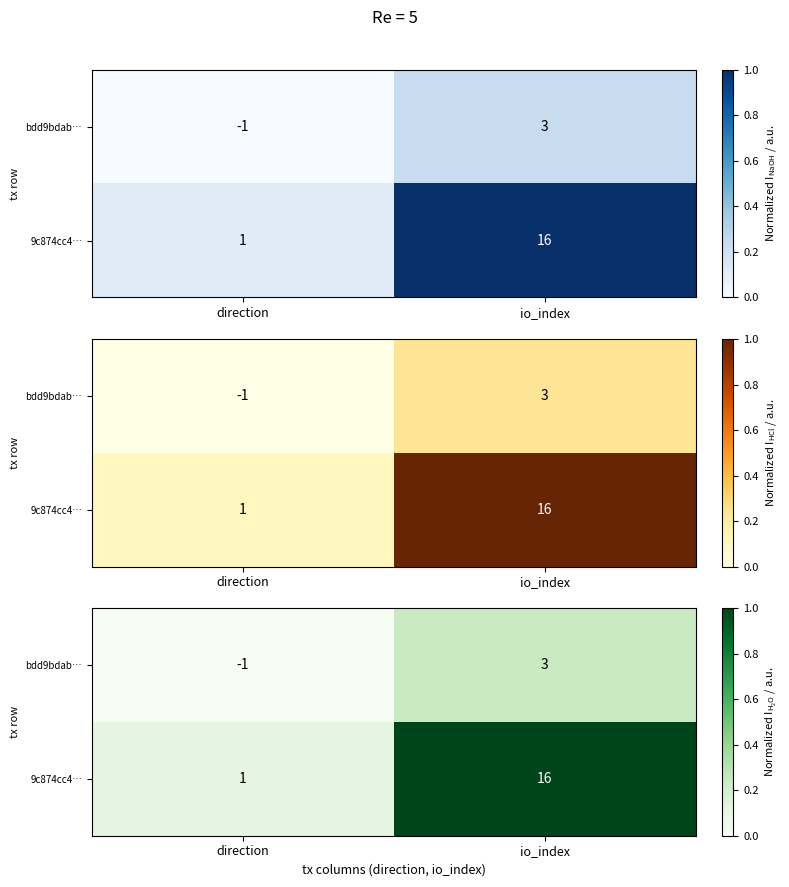

Rank the series at direction from highest to lowest value.

9c874cc4…, bdd9bdab…